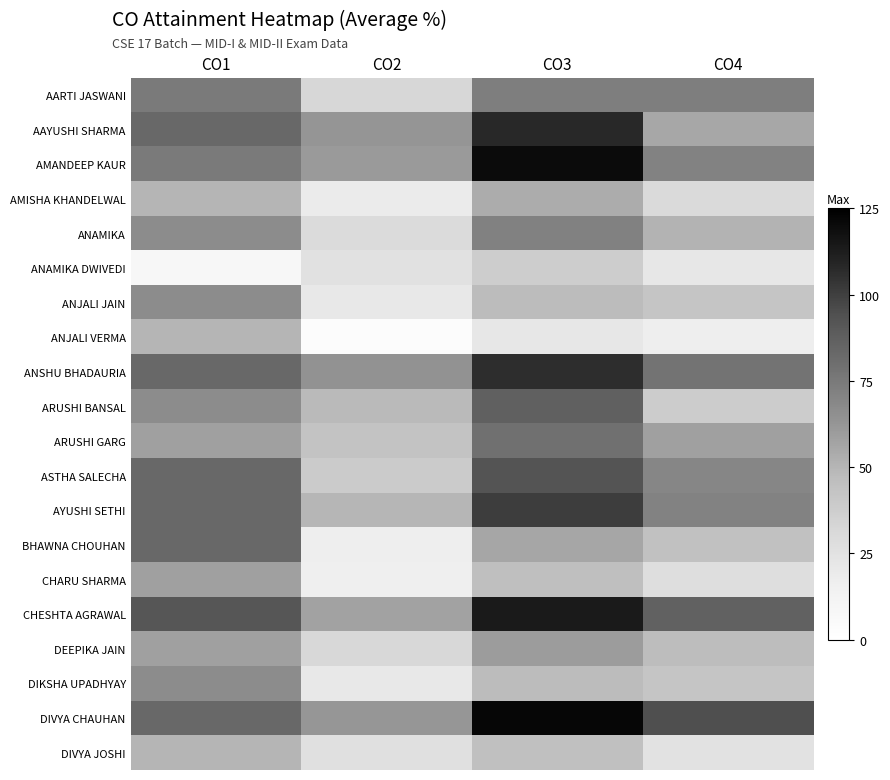

Reading right to left, what are all the values shown in this chart?

AARTI JASWANI: CO4=72.8	CO3=72.8	CO2=32.7	CO1=75.0
AAYUSHI SHARMA: CO4=55.6	CO3=107.9	CO2=62.9	CO1=83.3
AMANDEEP KAUR: CO4=71.1	CO3=119.7	CO2=60.9	CO1=75.0
AMISHA KHANDELWAL: CO4=30.6	CO3=53.4	CO2=18.7	CO1=50.0
ANAMIKA: CO4=50.6	CO3=71.5	CO2=29.6	CO1=66.7
ANAMIKA DWIVEDI: CO4=21.7	CO3=37.9	CO2=25.6	CO1=8.3
ANJALI JAIN: CO4=42.2	CO3=47.0	CO2=20.6	CO1=66.7
ANJALI VERMA: CO4=16.7	CO3=21.4	CO2=2.9	CO1=50.0
ANSHU BHADAURIA: CO4=77.8	CO3=106.3	CO2=64.3	CO1=83.3
ARUSHI BANSAL: CO4=38.3	CO3=86.9	CO2=47.9	CO1=66.7
ARUSHI GARG: CO4=58.3	CO3=79.3	CO2=43.3	CO1=58.3
ASTHA SALECHA: CO4=69.4	CO3=92.3	CO2=38.7	CO1=83.3
AYUSHI SETHI: CO4=71.1	CO3=100.6	CO2=49.4	CO1=83.3
BHAWNA CHOUHAN: CO4=44.4	CO3=55.9	CO2=16.9	CO1=83.3
CHARU SHARMA: CO4=27.8	CO3=45.9	CO2=16.6	CO1=58.3
CHESHTA AGRAWAL: CO4=86.1	CO3=113.7	CO2=57.3	CO1=91.7
DEEPIKA JAIN: CO4=46.7	CO3=60.0	CO2=31.7	CO1=58.3
DIKSHA UPADHYAY: CO4=42.2	CO3=47.0	CO2=20.6	CO1=66.7
DIVYA CHAUHAN: CO4=94.4	CO3=122.1	CO2=62.3	CO1=83.3
DIVYA JOSHI: CO4=24.4	CO3=45.4	CO2=26.3	CO1=50.0